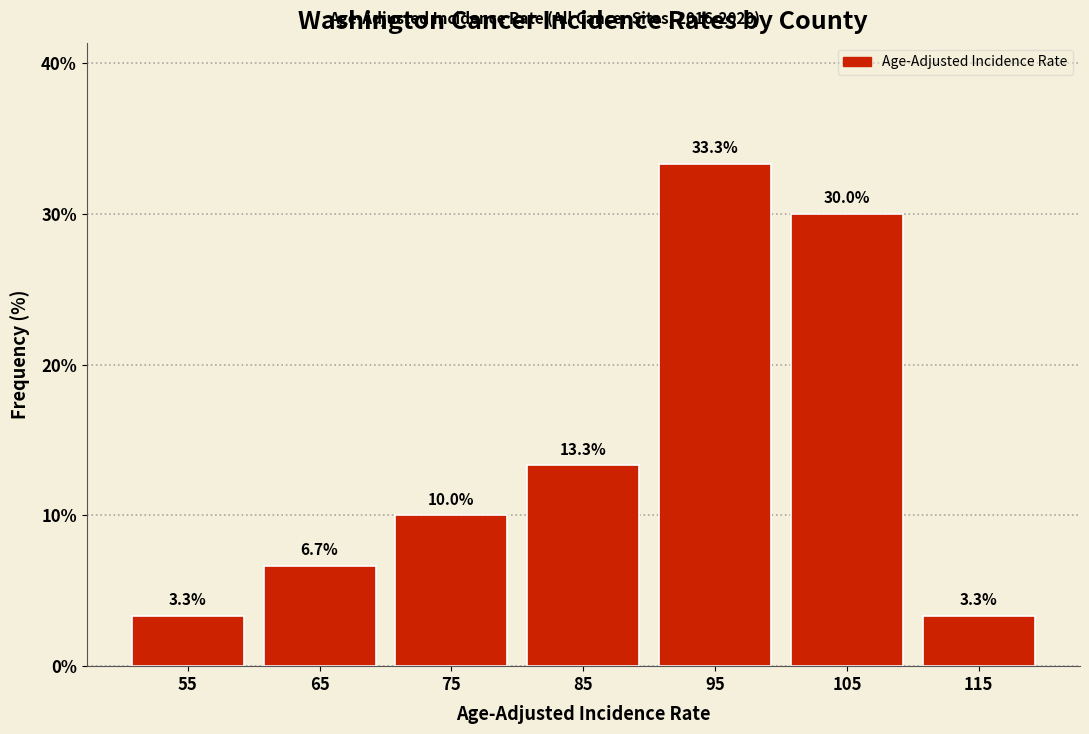

How tall is the bar that spans 110 to 120 on the x-axis?

3.3